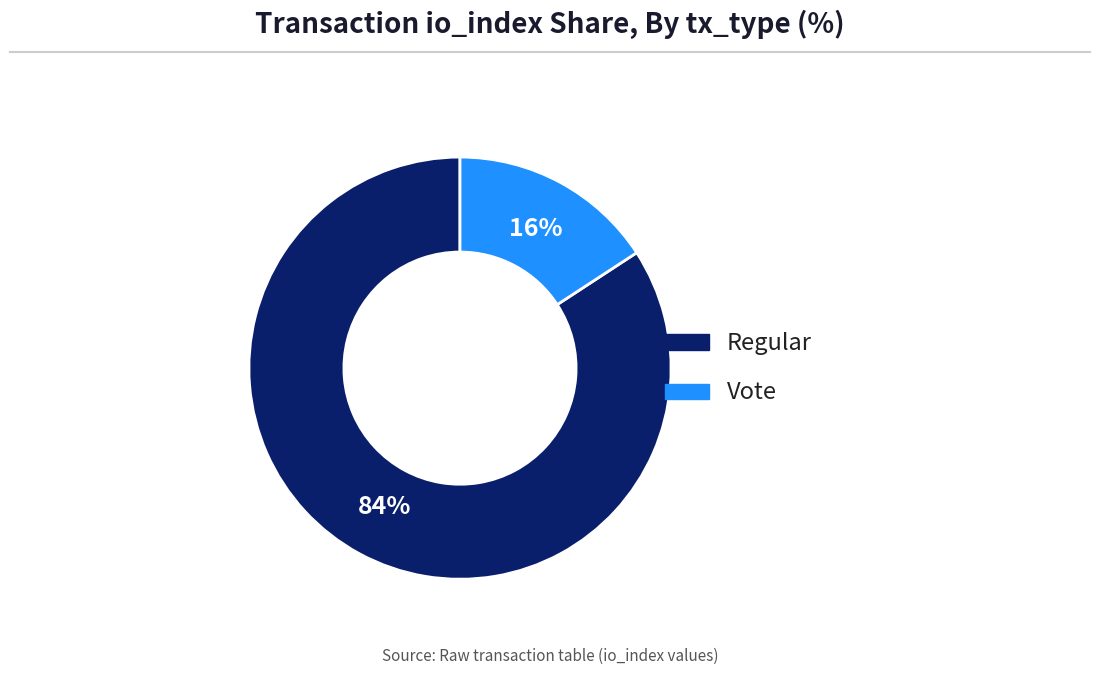

Which has a higher value, Vote or Regular?

Regular